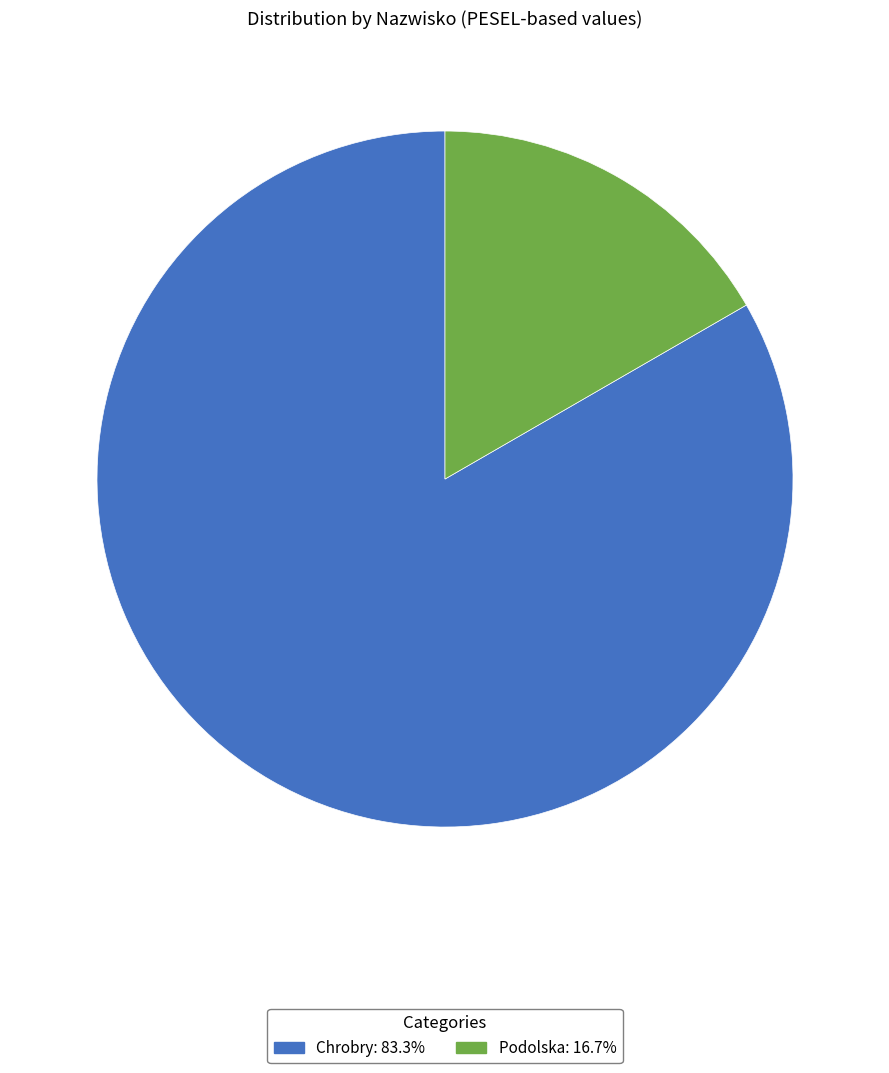

Is the sum of Chrobry: 83.3% and Podolska: 16.7% greater than half?

Yes